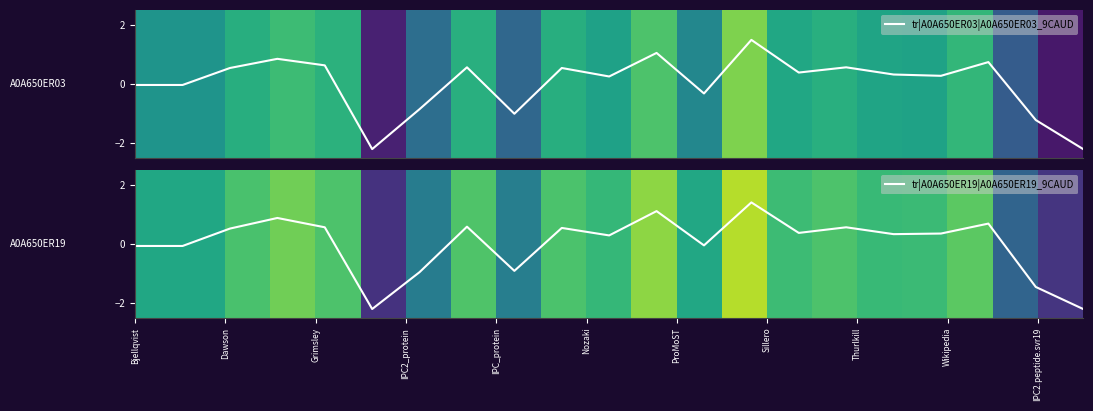

What is the highest value of the tr|A0A650ER19|A0A650ER19_9CAUD series?

1.4